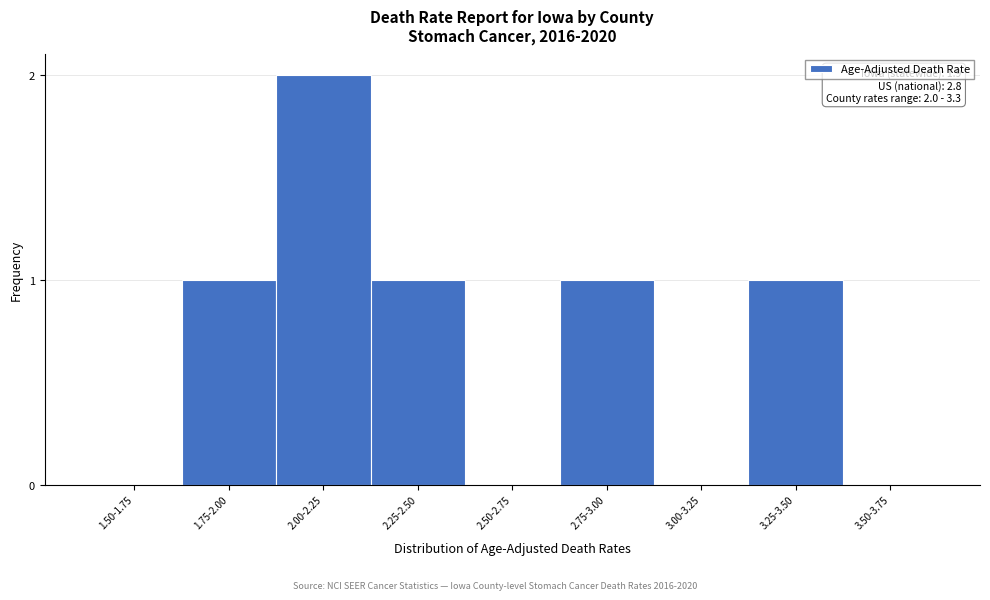

Reading left to right, list all the values displayed in this chart.

1.50-1.75=0	1.75-2.00=1	2.00-2.25=2	2.25-2.50=1	2.50-2.75=0	2.75-3.00=1	3.00-3.25=0	3.25-3.50=1	3.50-3.75=0